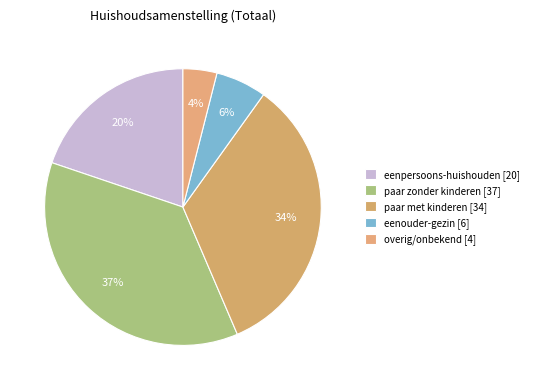

How many slices are in this pie chart?

5